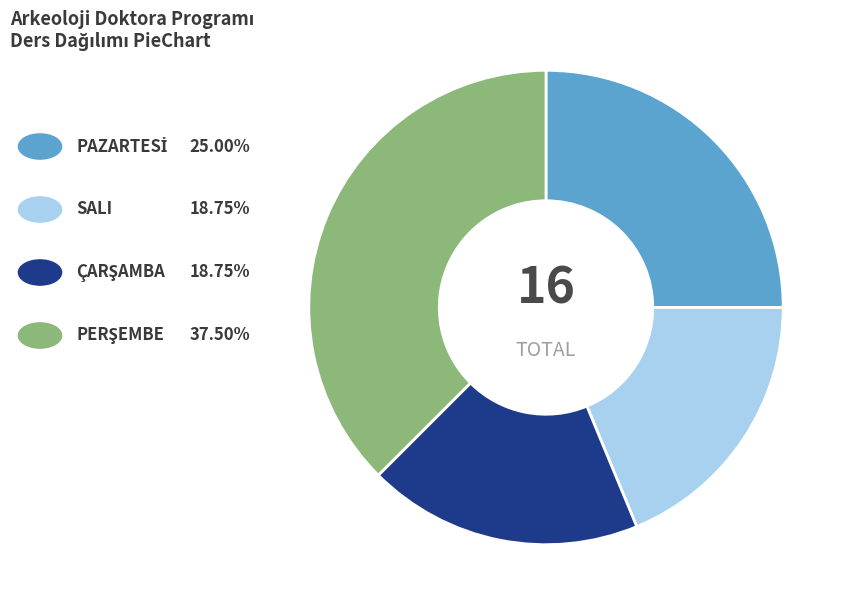

Is there a majority slice in this chart?

No